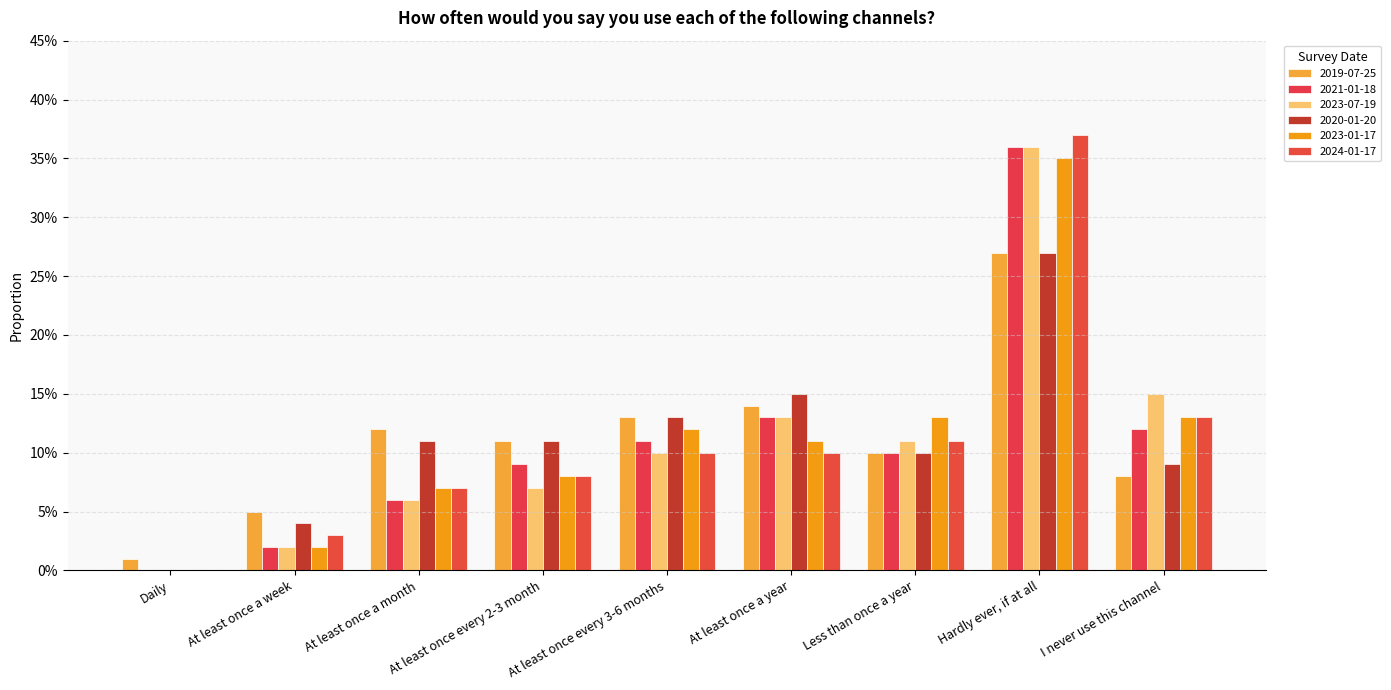

Which category has the highest value in the 2020-01-20 series?

Hardly ever, if at all